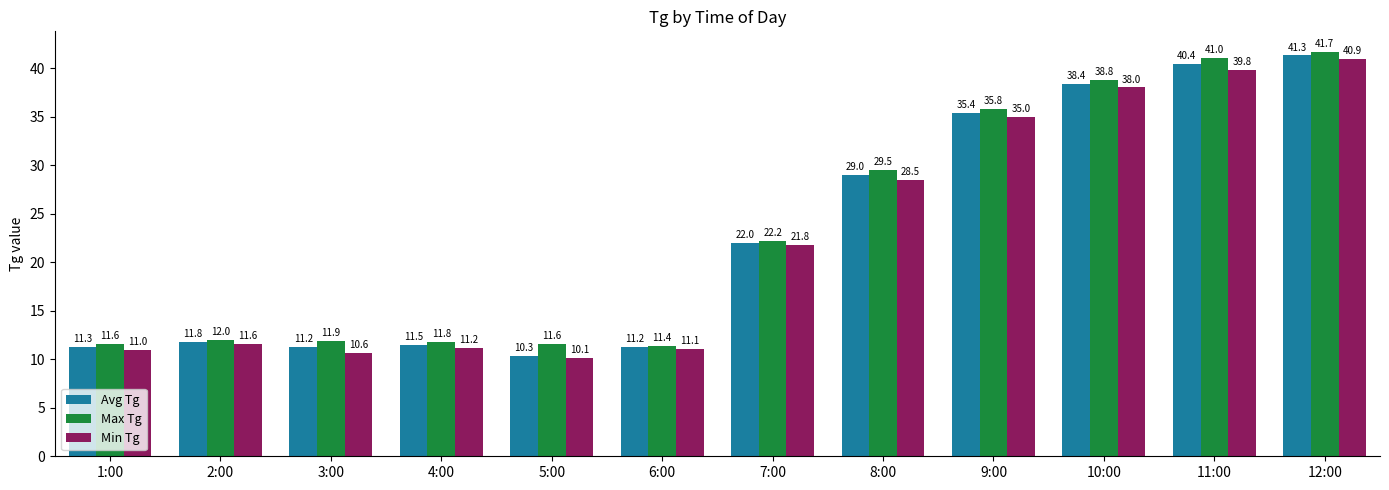

Read the Min Tg value at 12:00.

40.9